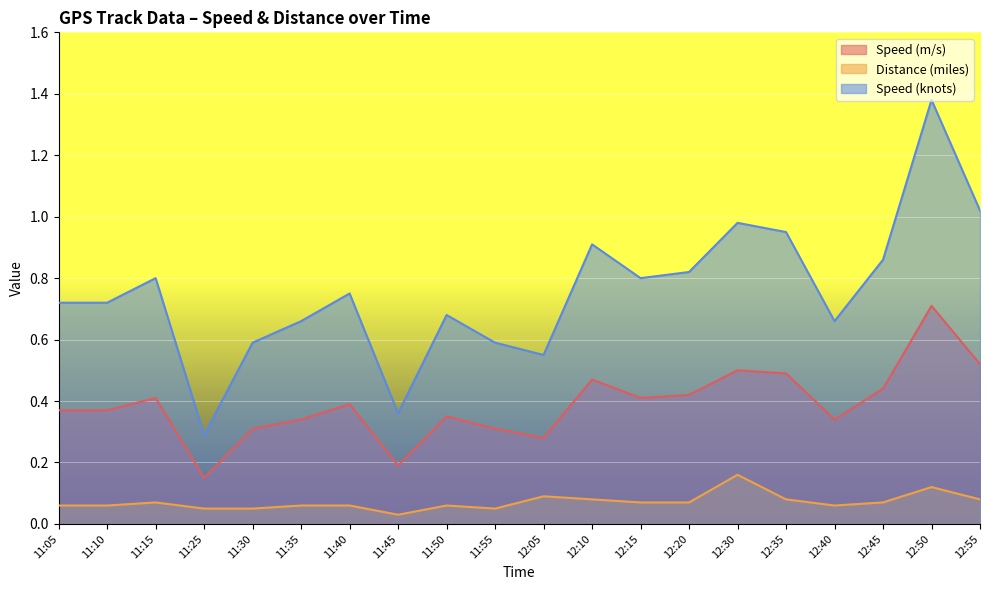

At which category does Speed (m/s) reach its first local valley?

11:25